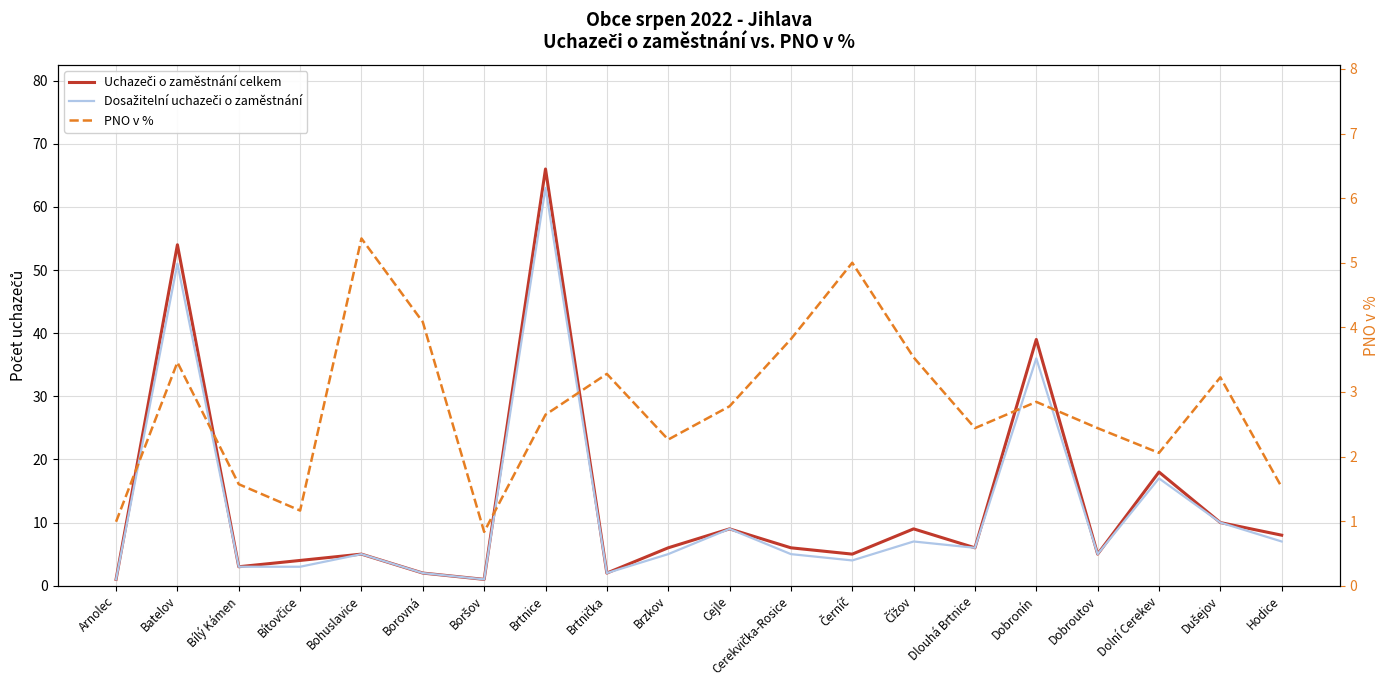

How many intersections are there between PNO v % and Dosažitelní uchazeči o zaměstnání?

6